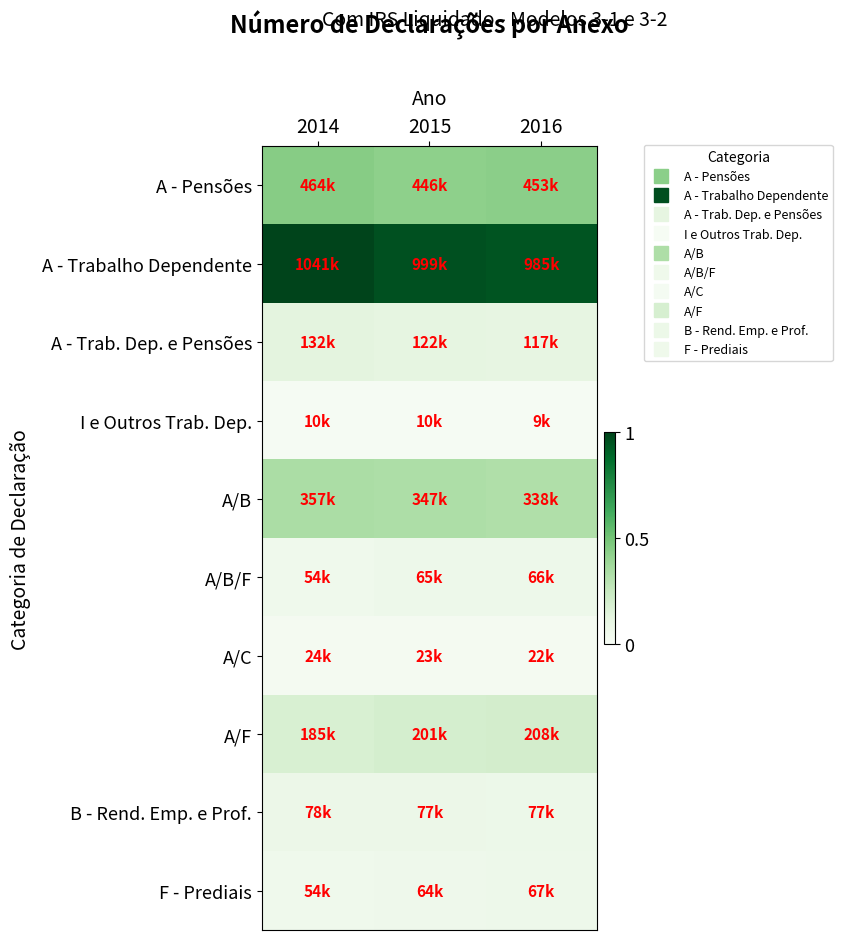

Between 2014 and 2016, which series saw the biggest shift?

A - Trabalho Dependente